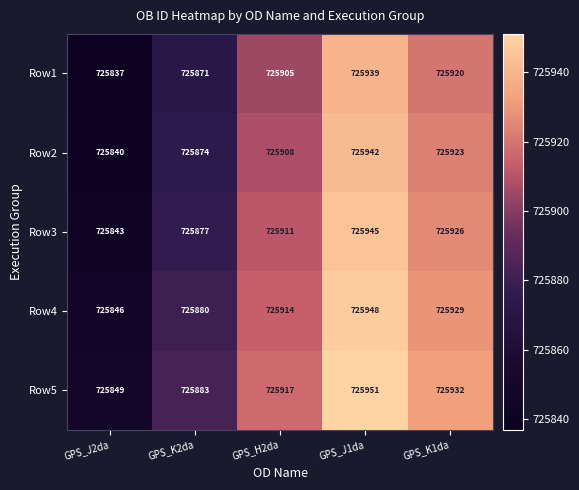

What is the spread (max minus min) of values at GPS_J1da?

12